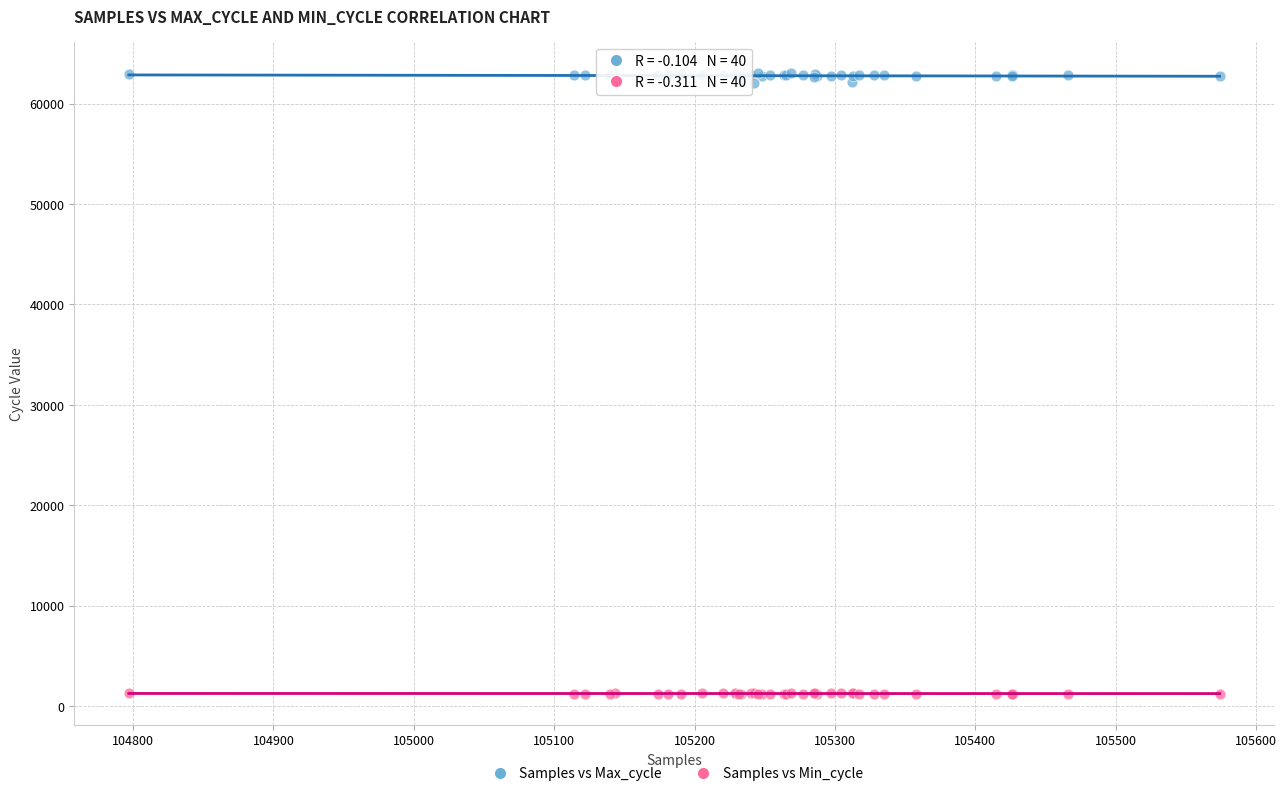

Which series reaches the maximum Y coordinate?

Samples vs Max_cycle